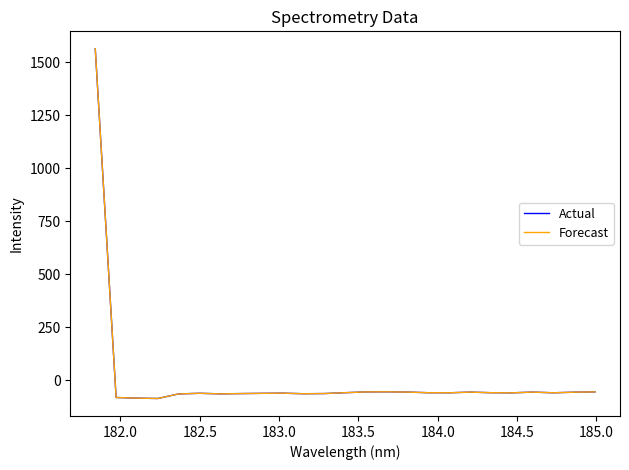

What is the smallest value displayed?

-85.4